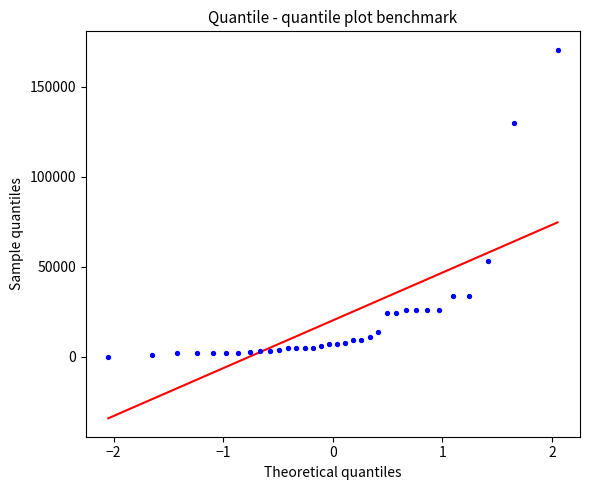

What Y value in the scatter plot is closest to 85293?

53446